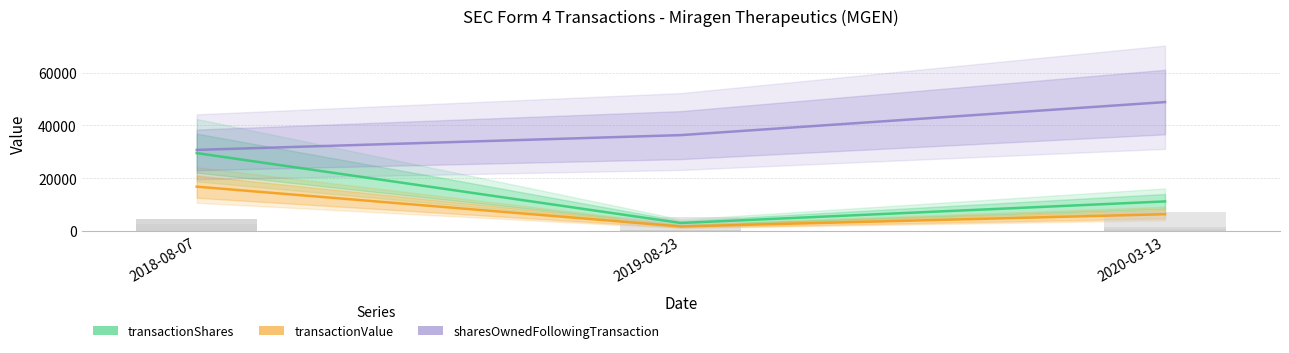

What is the average value of the sharesOwnedFollowingTransaction series?

38632